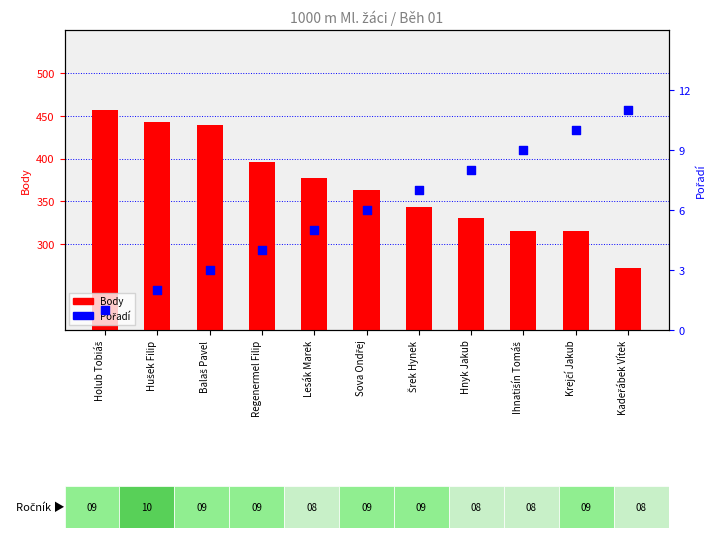

At which category is the sum across all series the highest?

Holub Tobiáš